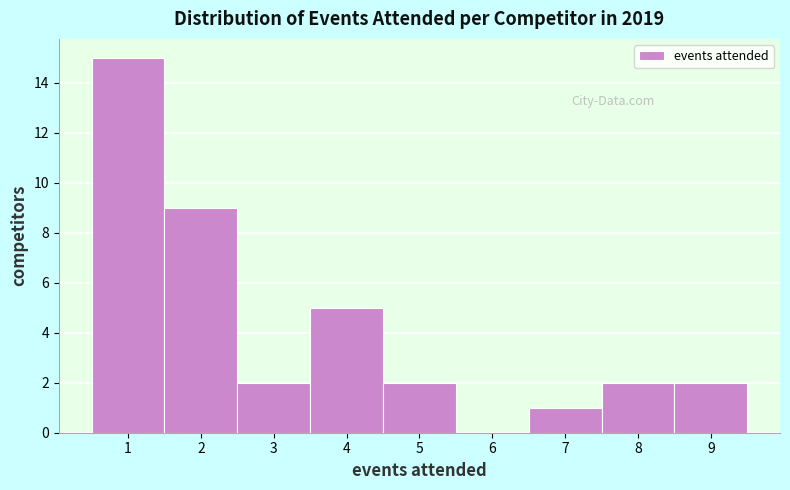

Reading left to right, transcribe this chart: for each bar, give the range it covers on the x-axis and its height. The values are not printed on the chart, so give them approximately, as read against the axis.

0.5 to 1.5: 15
1.5 to 2.5: 9
2.5 to 3.5: 2
3.5 to 4.5: 5
4.5 to 5.5: 2
5.5 to 6.5: 0
6.5 to 7.5: 1
7.5 to 8.5: 2
8.5 to 9.5: 2